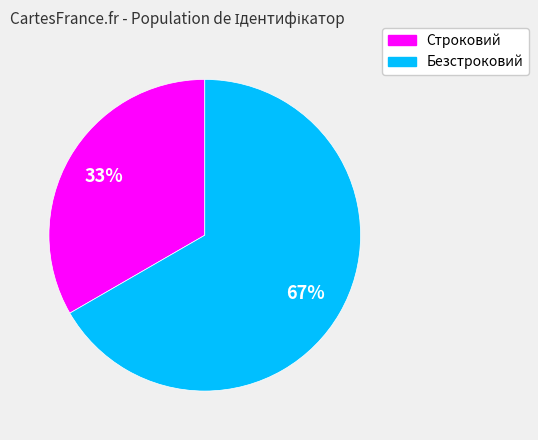

Does Безстроковий account for over 50% of the chart?

Yes